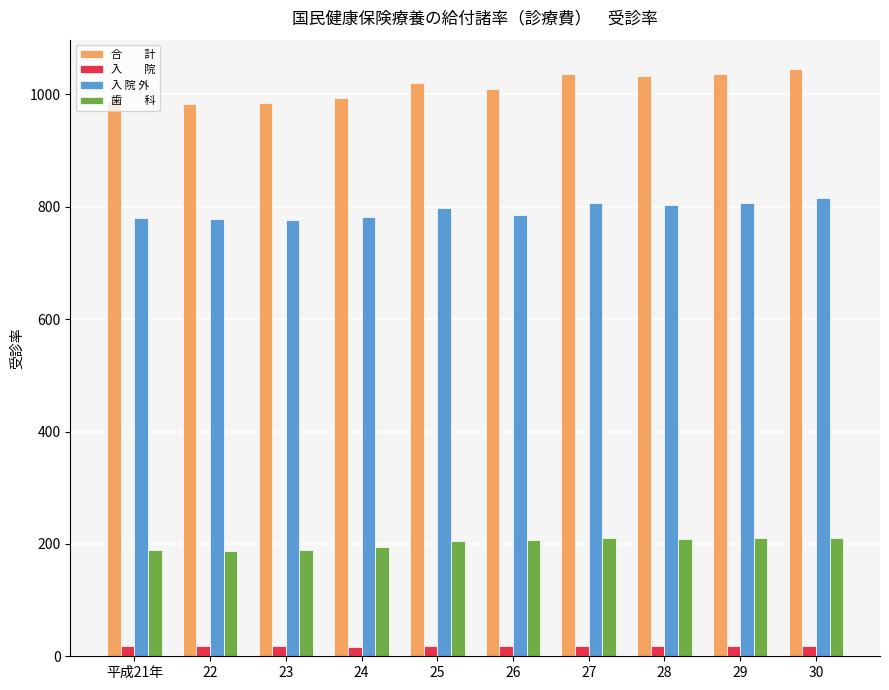

What is the maximum value shown in the chart?

1045.3